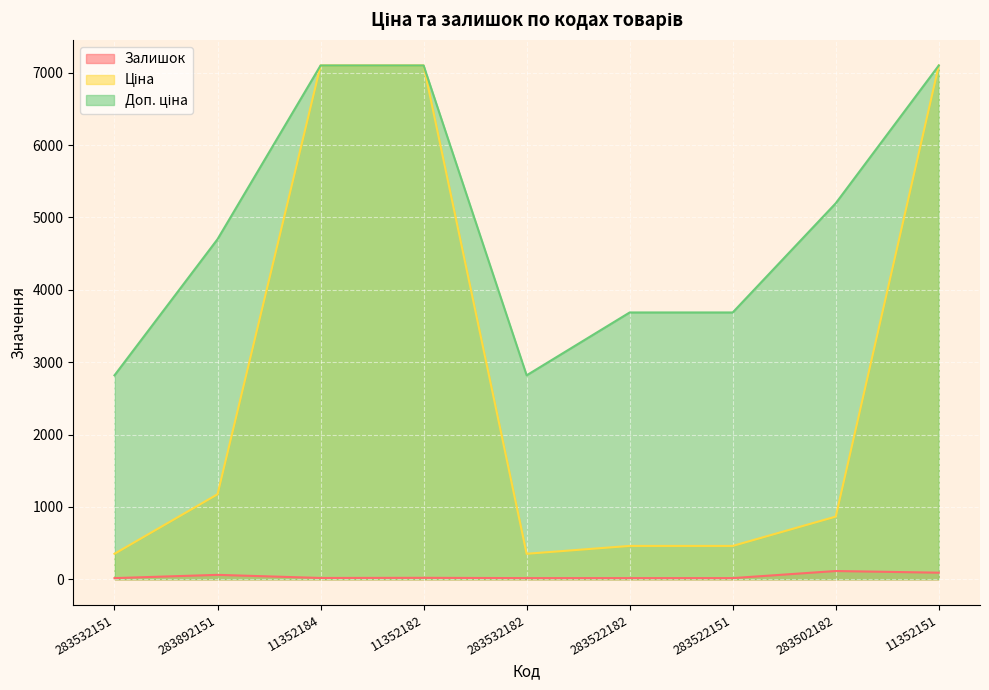

Reading left to right, list all the values displayed in this chart.

Залишок: 283532151=16.0	283892151=61.0	11352184=18.0	11352182=20.0	283532182=16.0	283522182=16.0	283522151=16.0	283502182=114.0	11352151=91.0
Ціна: 283532151=352.2	283892151=1174.7	11352184=7098.8	11352182=7098.8	283532182=352.2	283522182=460.8	283522151=460.8	283502182=865.9	11352151=7098.8
Доп. ціна: 283532151=2818.0	283892151=4698.8	11352184=7098.8	11352182=7098.8	283532182=2818.0	283522182=3686.5	283522151=3686.5	283502182=5195.4	11352151=7098.8